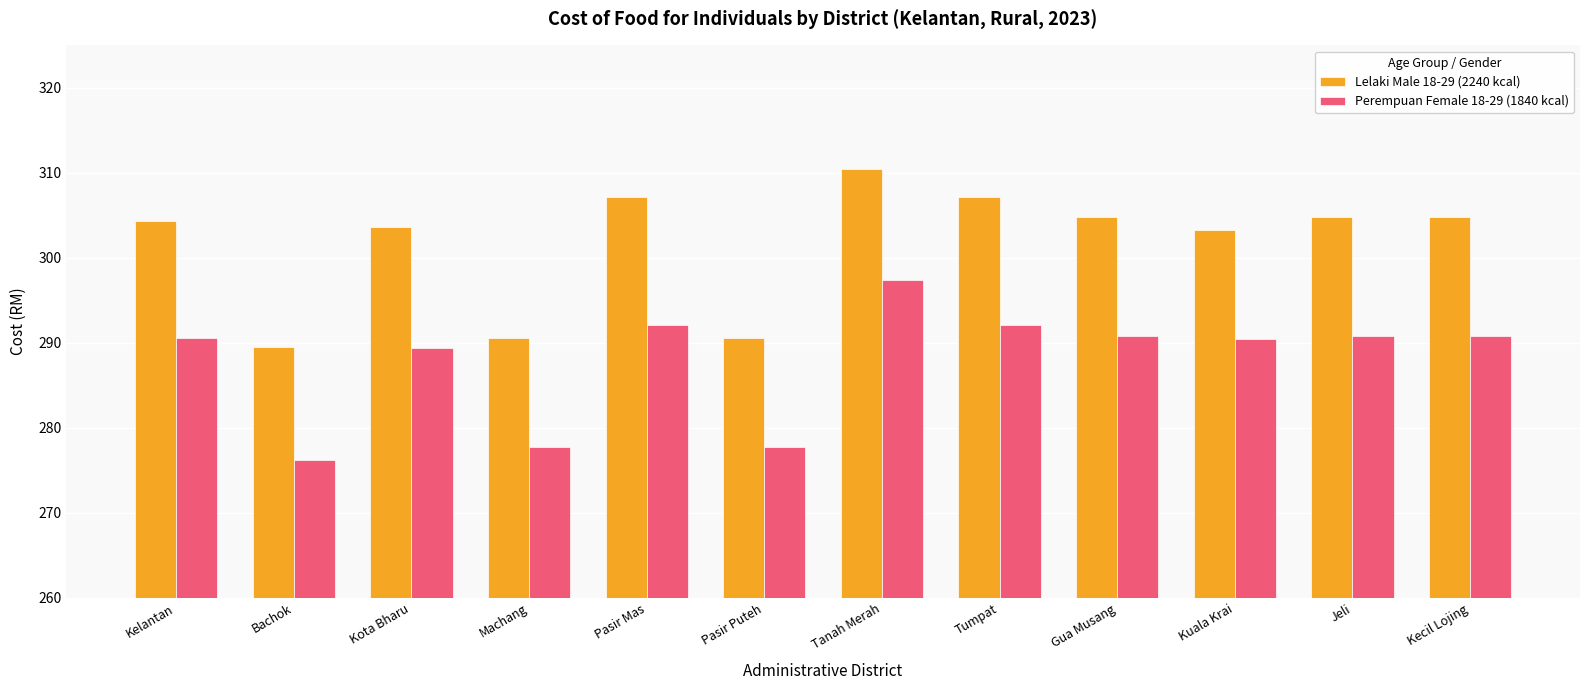

Rank the series by their average value, from highest to lowest.

Lelaki Male 18-29 (2240 kcal), Perempuan Female 18-29 (1840 kcal)